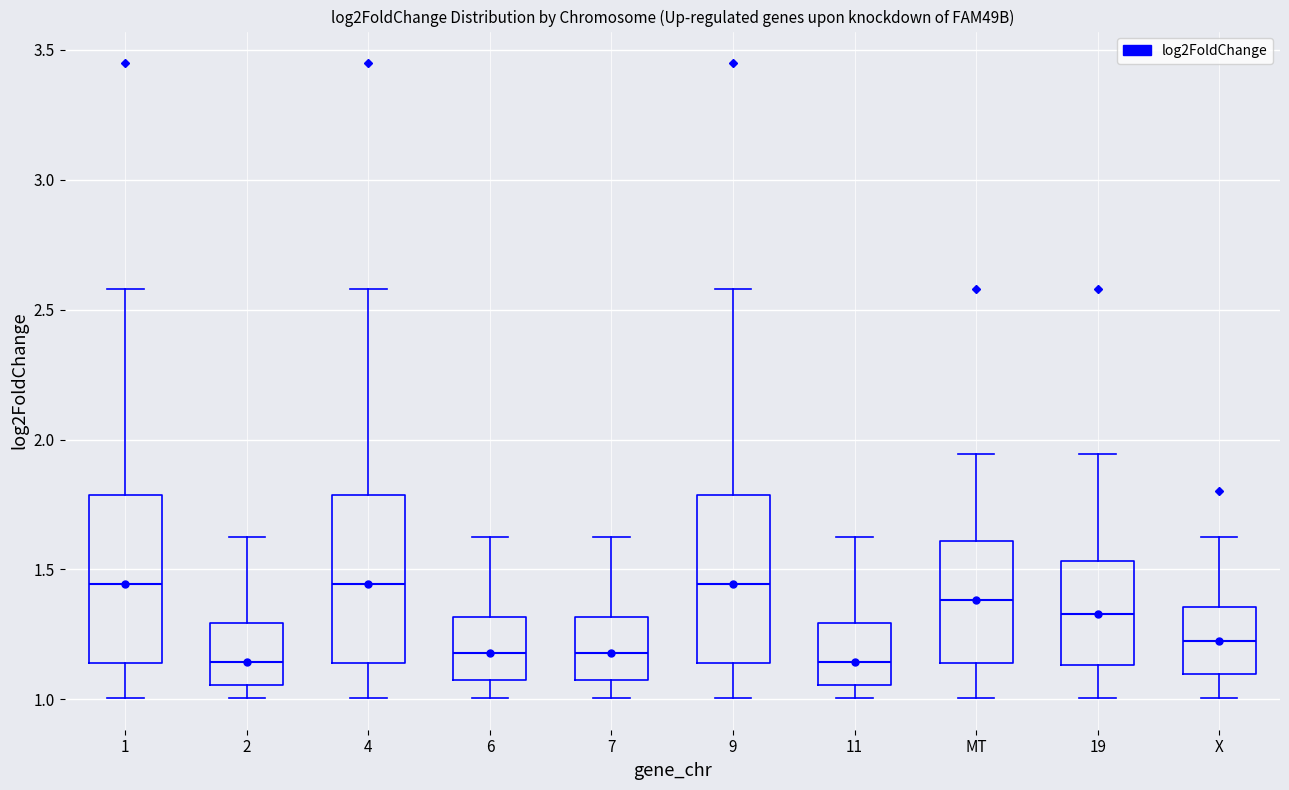

Reading left to right, transcribe this box plot: for each box, give where its median line is, the range the box spans, and where its two whiskers end, as read against the y-axis. The values are not printed on the chart, so give them approximately, as read against the axis.

1: median 1.45, box 1.15 to 1.80, whiskers 1.00 to 2.60
2: median 1.15, box 1.05 to 1.30, whiskers 1.00 to 1.65
4: median 1.45, box 1.15 to 1.80, whiskers 1.00 to 2.60
6: median 1.20, box 1.05 to 1.30, whiskers 1.00 to 1.65
7: median 1.20, box 1.05 to 1.30, whiskers 1.00 to 1.65
9: median 1.45, box 1.15 to 1.80, whiskers 1.00 to 2.60
11: median 1.15, box 1.05 to 1.30, whiskers 1.00 to 1.65
MT: median 1.40, box 1.15 to 1.60, whiskers 1.00 to 1.95
19: median 1.35, box 1.15 to 1.55, whiskers 1.00 to 1.95
X: median 1.20, box 1.10 to 1.35, whiskers 1.00 to 1.65